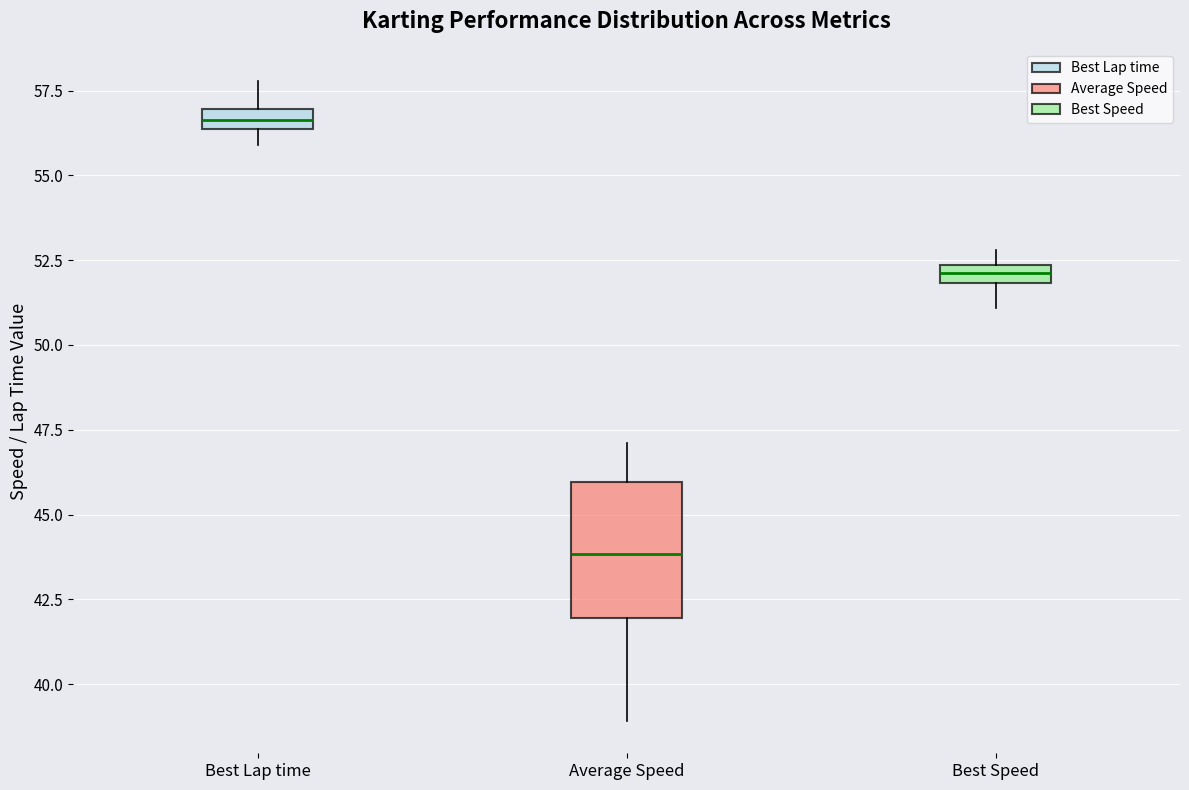

Which box's median line is the highest?

Best Lap time